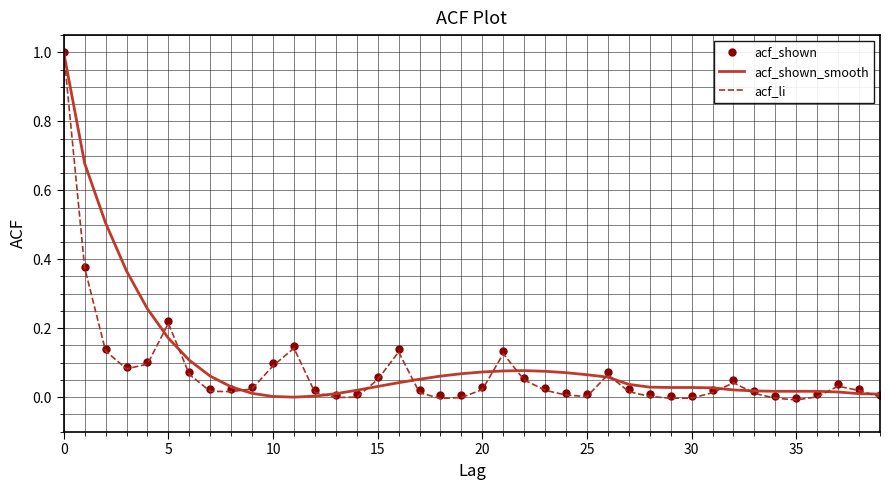

List the series in order of their overall mean, lowest first.

acf_li, acf_shown, acf_shown_smooth